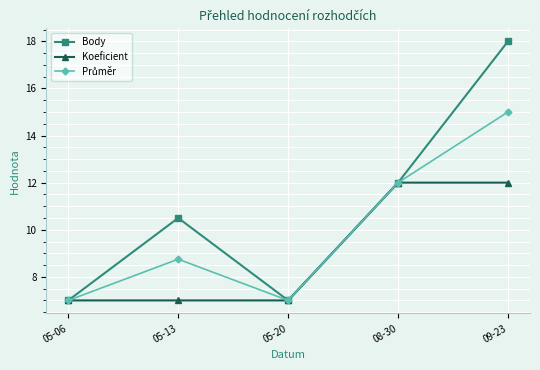

What is the value of the Koeficient point at the 2nd from the left?

7.0